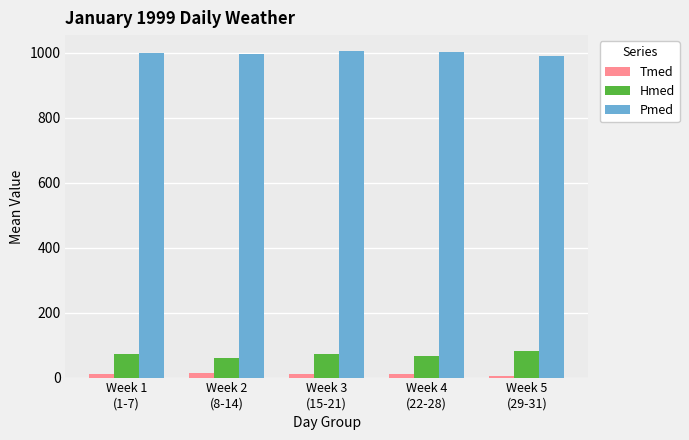

The Hmed series shows 129.3 at Week 5
(29-31). True or false?

False